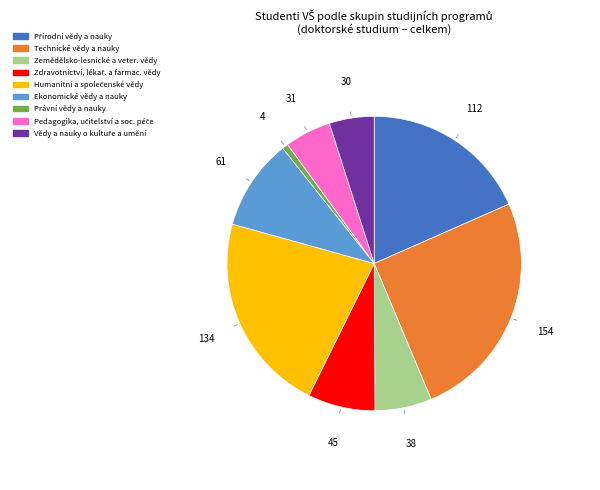

Which category has the smallest portion of the pie?

Právní vědy a nauky